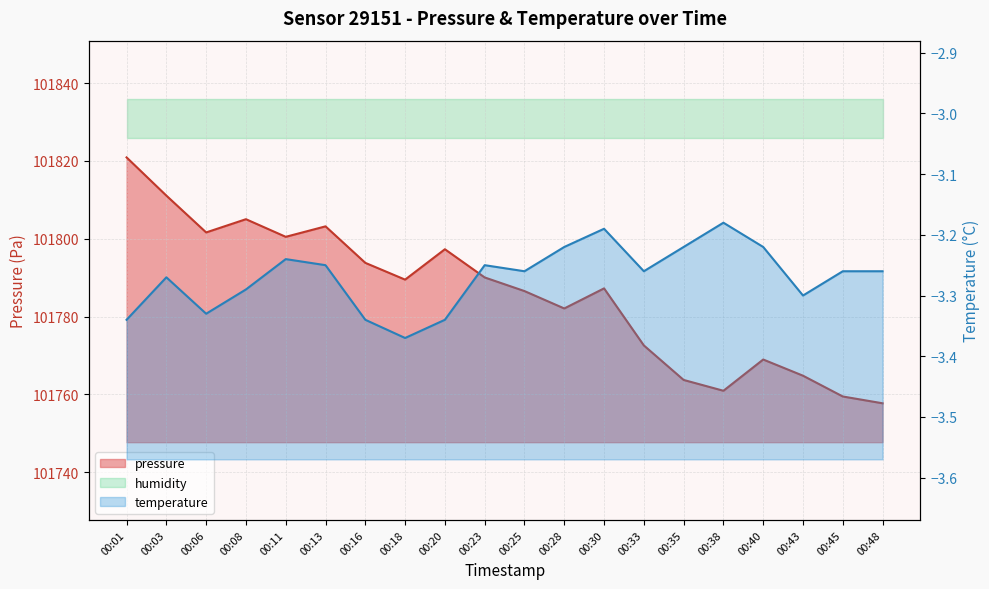

Which has a higher value, 00:03 or 00:28?

00:03